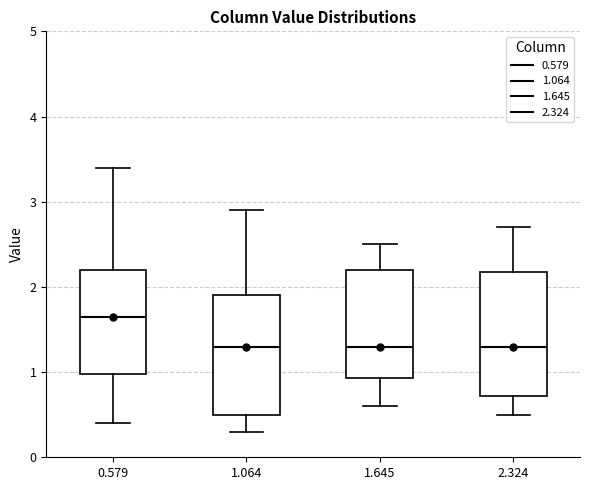

Where does the median line of the box at x = 1.645 sit on the y-axis? The values are not printed on the chart, so give them approximately, as read against the axis.

1.3